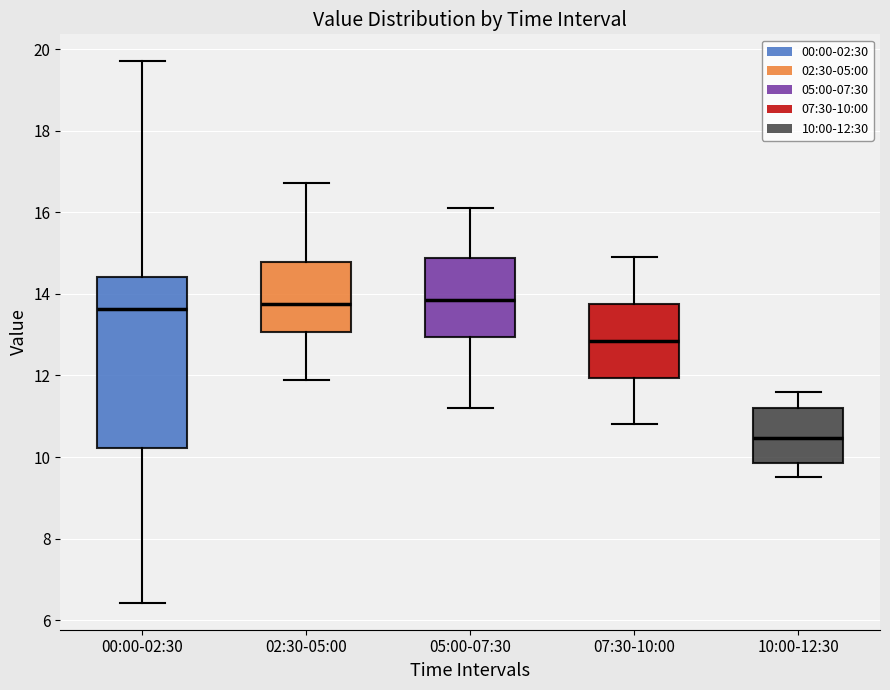

Reading left to right, read every box against the y-axis: the position of its median line, the range the box covers, and the ends of its whiskers. The values are not printed on the chart, so give them approximately, as read against the axis.

00:00-02:30: median 13.6, box 10.2 to 14.4, whiskers 6.4 to 19.8
02:30-05:00: median 13.8, box 13.0 to 14.8, whiskers 12.0 to 16.8
05:00-07:30: median 13.8, box 13.0 to 14.8, whiskers 11.2 to 16.2
07:30-10:00: median 12.8, box 12.0 to 13.8, whiskers 10.8 to 15.0
10:00-12:30: median 10.4, box 9.8 to 11.2, whiskers 9.6 to 11.6